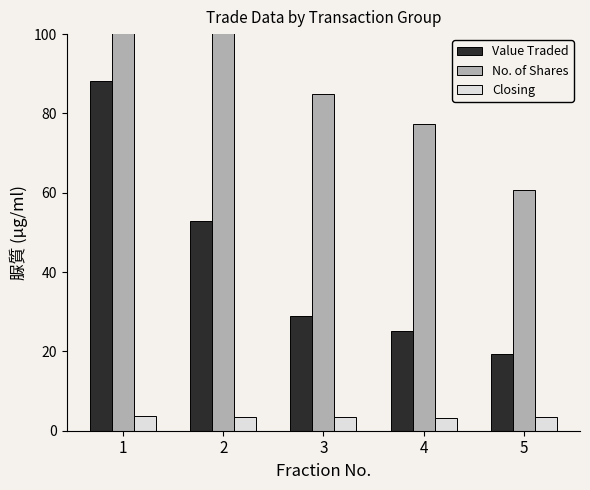

What are all the series names shown in the legend?

Value Traded, No. of Shares, Closing